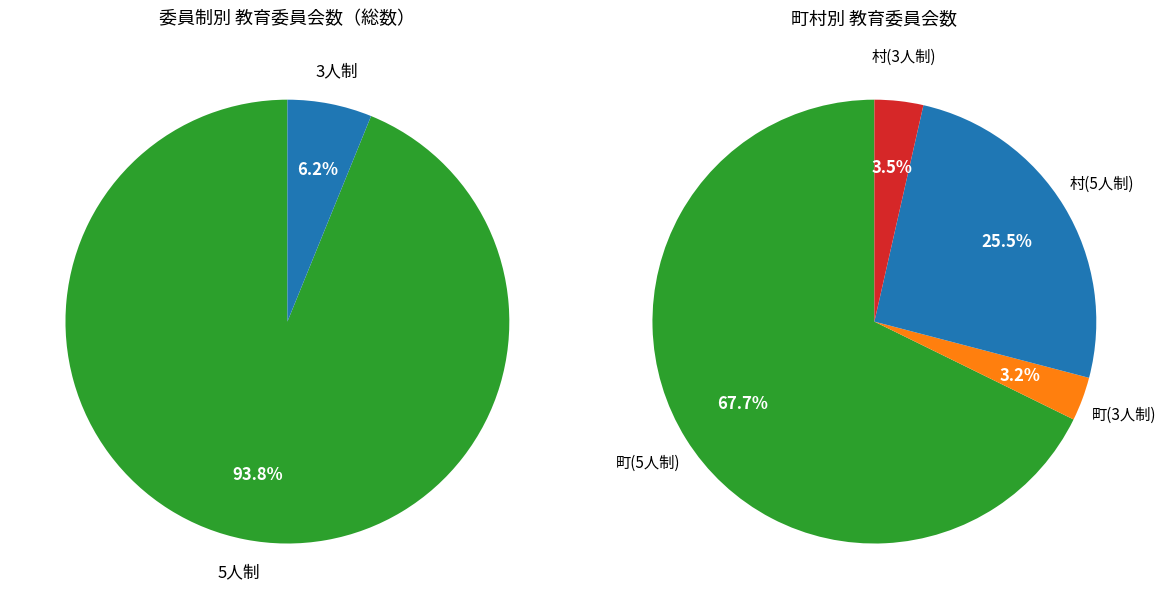

Count the number of slices in the pie.

2